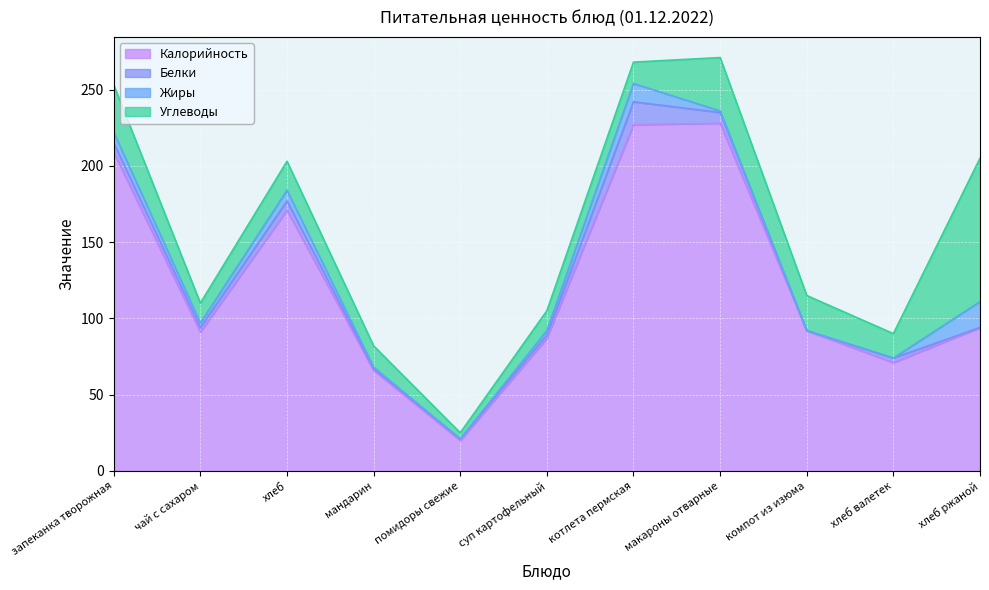

What is the label of the 6th point from the right?

суп картофельный